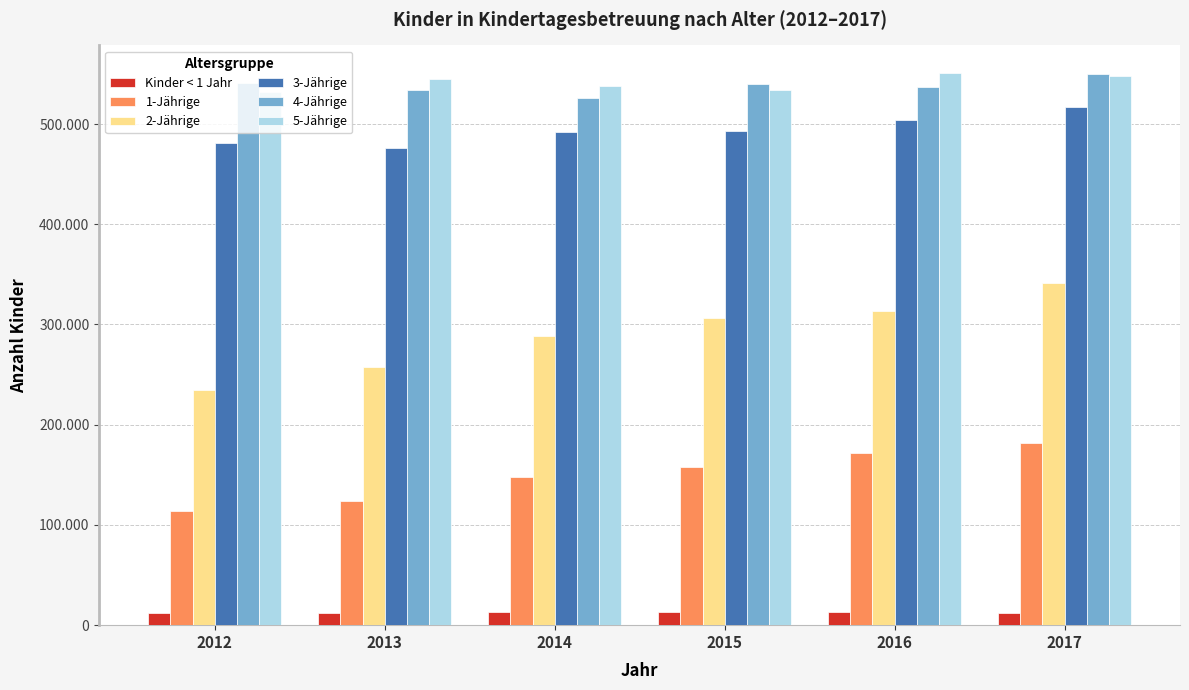

At which category does the chart reach its minimum across all series?

2017